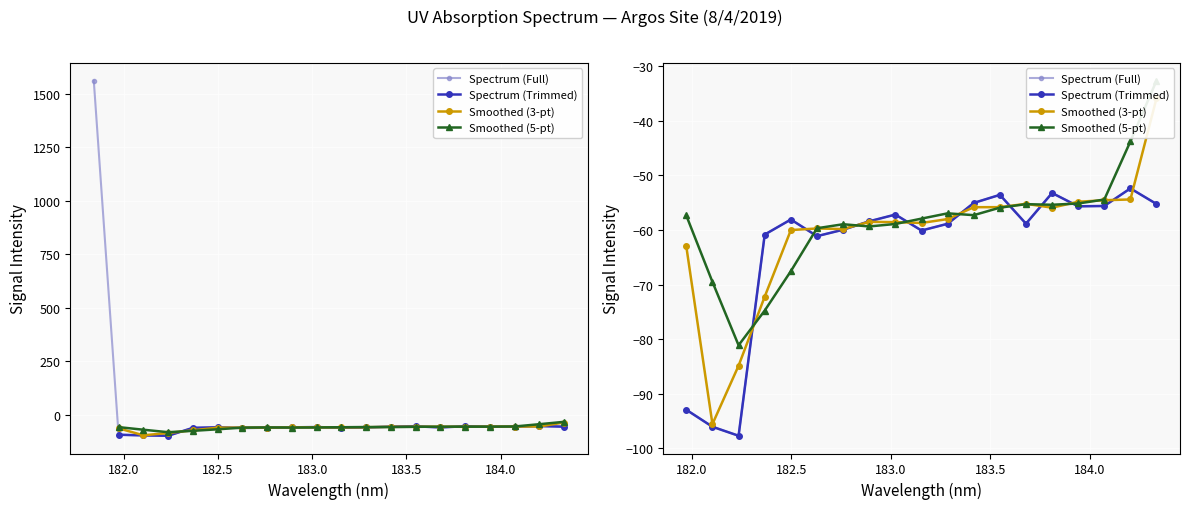

What is the lowest value of the Spectrum (Full) series?

-97.7